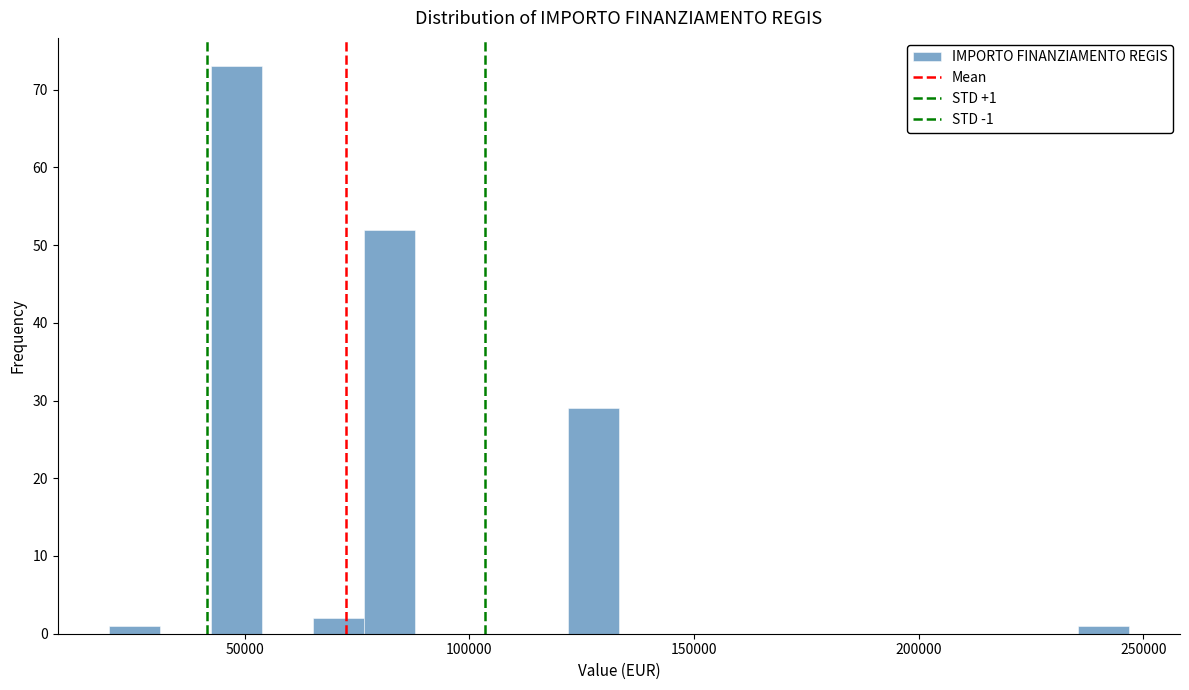

Around what value on the x-axis is the tallest bar? Give the approximate position of its centre, as read against the axis.

50000